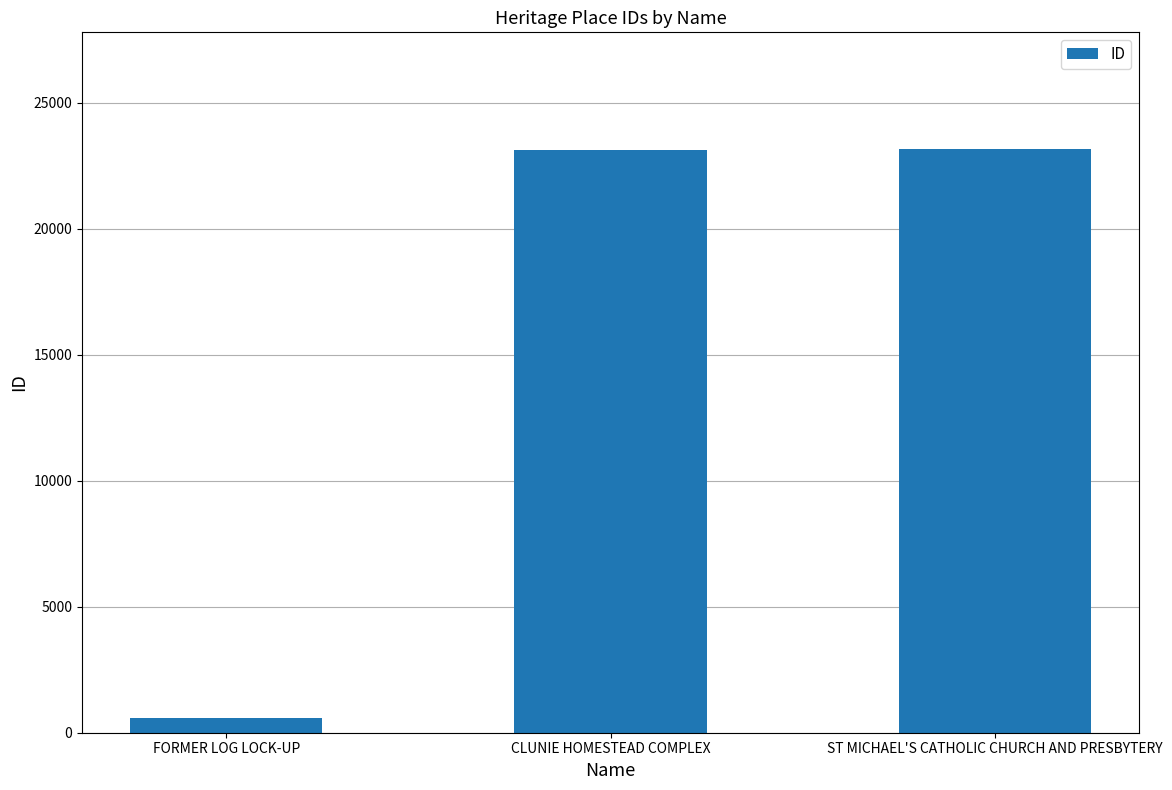

What is the label of the 3rd bar from the left?

ST MICHAEL'S CATHOLIC CHURCH AND PRESBYTERY